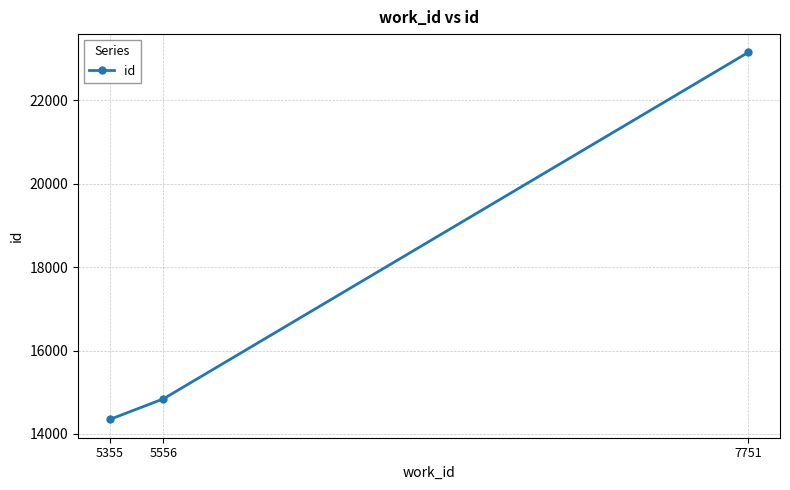

Does the chart have visible grid lines?

Yes